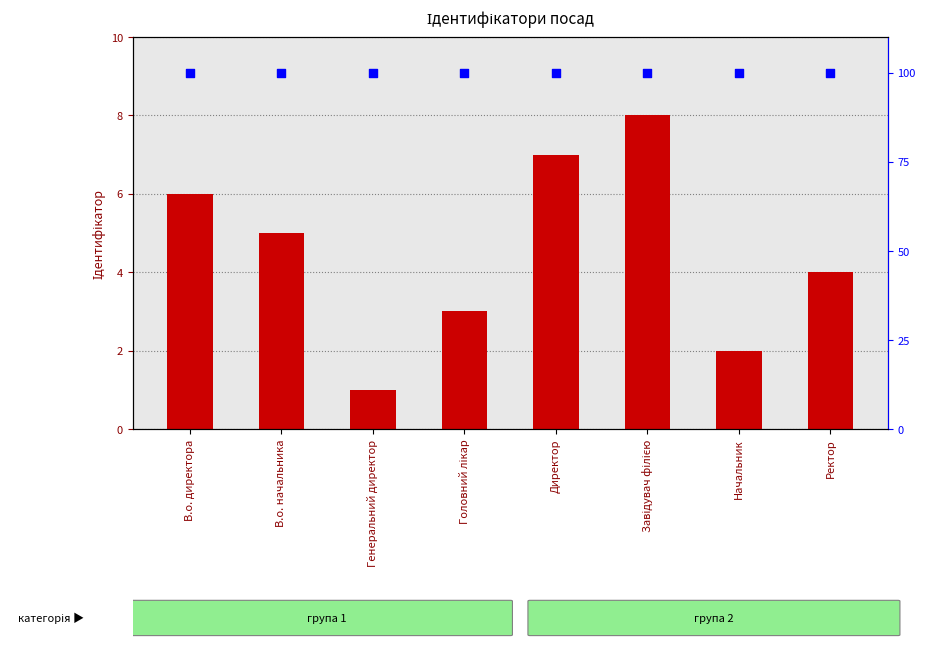

Which series has the largest total across all categories?

відсоток